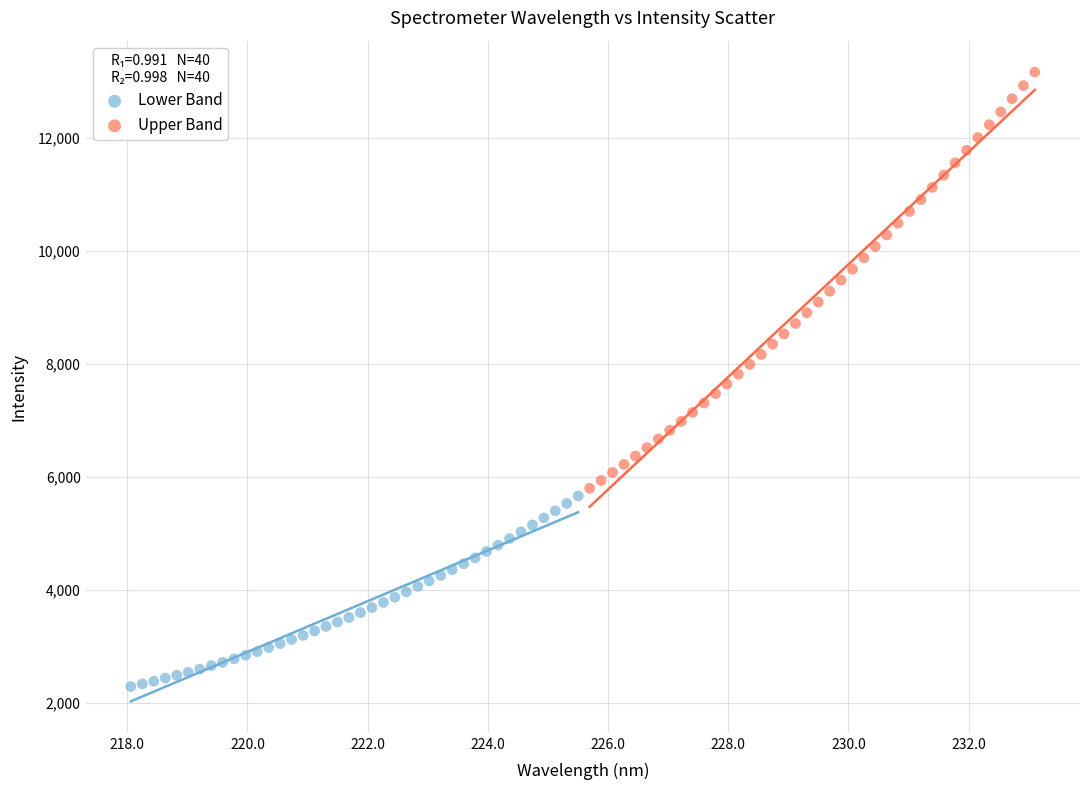

Which series has the widest spread of Y values?

Upper Band